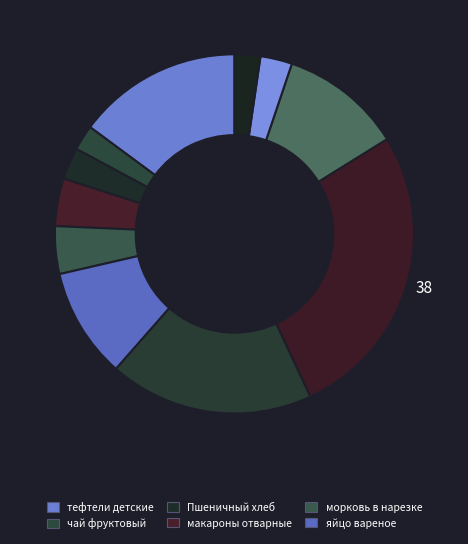

How many slices are in this pie chart?

11